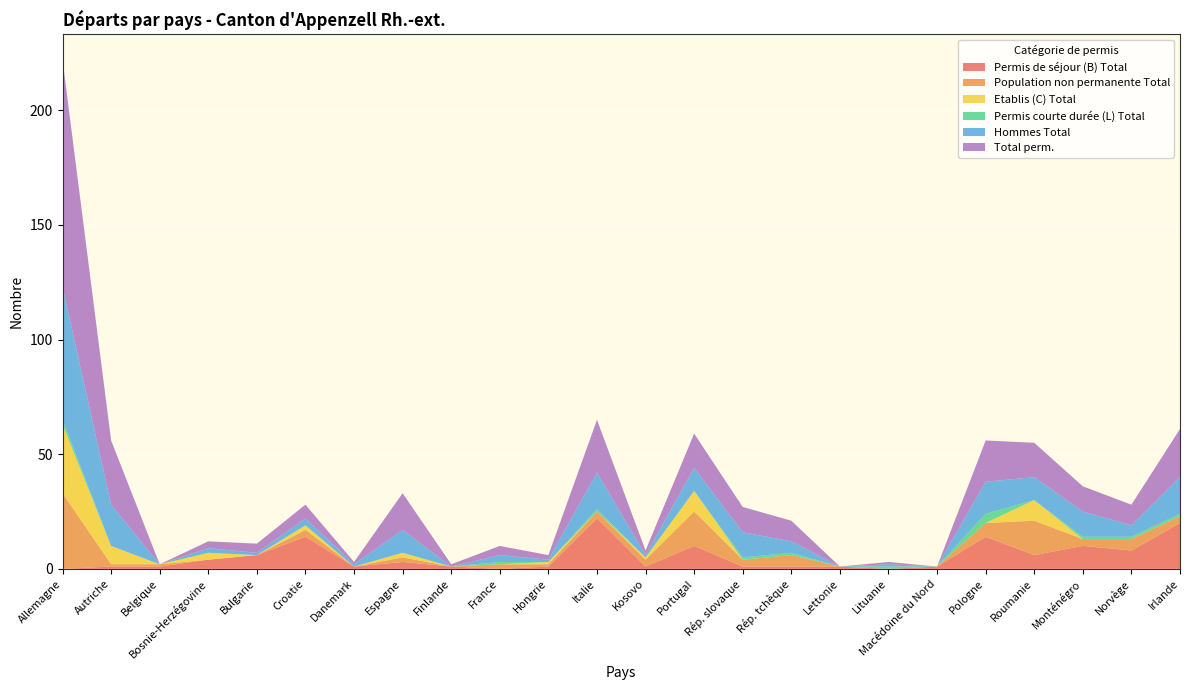

Reading left to right, what are all the values shown in this chart?

Permis de séjour (B) Total: 0	1	1	4	6	14	1	3	1	0	1	22	1	10	1	1	1	0	1	14	6	10	8	20
Population non permanente Total: 33	1	1	0	0	3	0	2	0	2	1	3	3	15	3	5	0	0	0	6	15	3	5	3
Etablis (C) Total: 30	8	0	3	0	2	0	2	0	0	1	0	1	9	0	0	0	0	0	0	9	0	0	0
Permis courte durée (L) Total: 2	0	0	0	0	0	0	0	0	1	0	1	0	0	1	1	0	1	0	4	0	1	1	1
Hommes Total: 58	18	0	2	1	3	1	10	0	3	1	16	1	10	11	5	0	1	0	14	10	11	5	16
Total perm.: 99	28	0	3	4	6	1	16	1	4	2	23	2	15	11	9	0	1	0	18	15	11	9	21